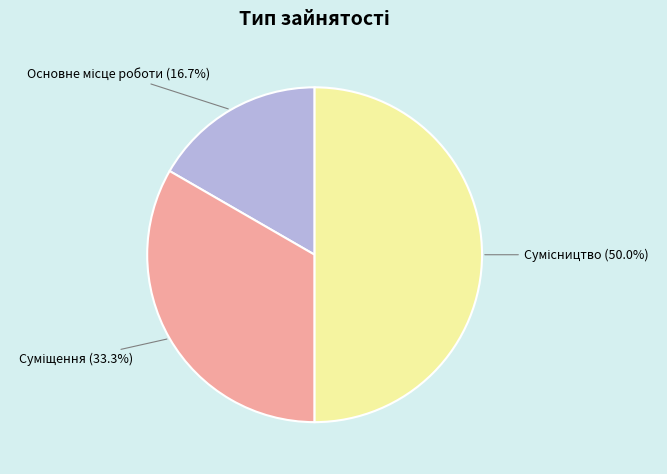

What is the change in value from Основне місце роботи to Суміщення?

+1